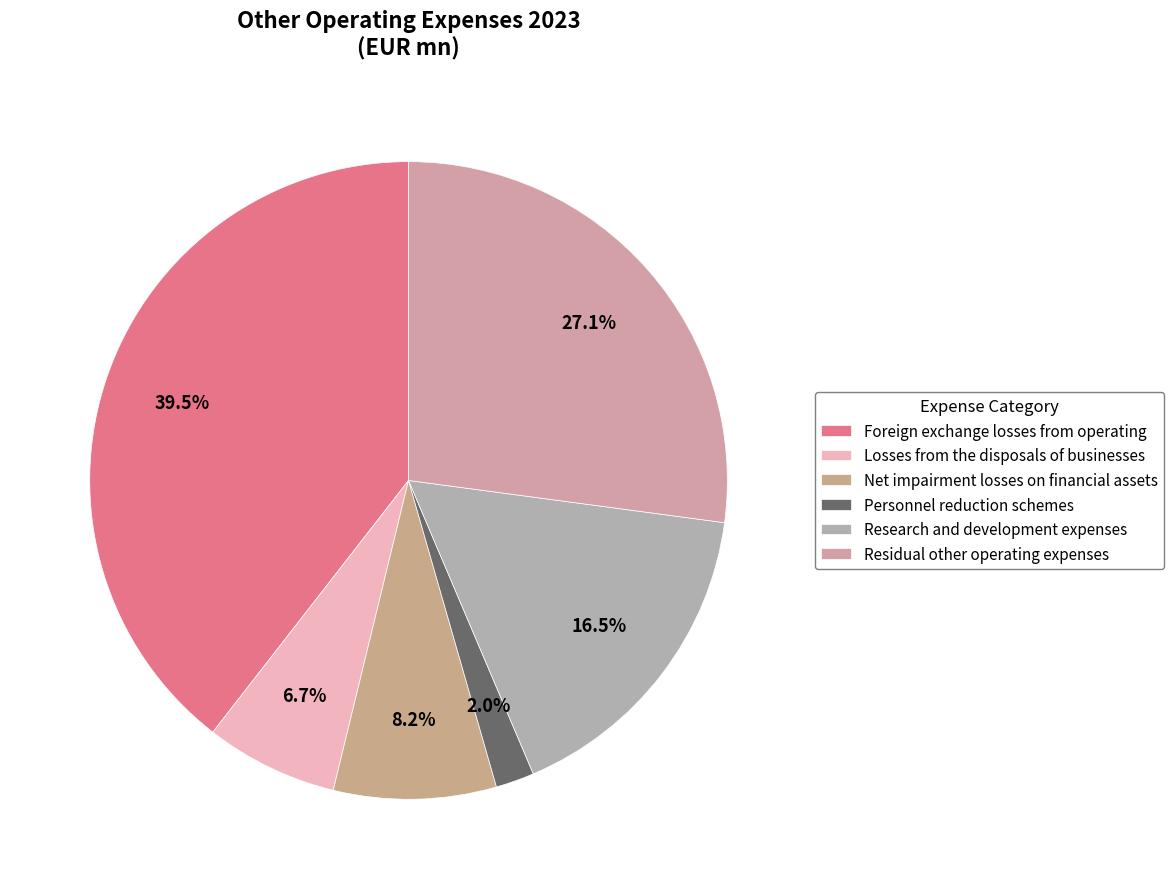

Does Personnel reduction schemes represent more than half of the total?

No